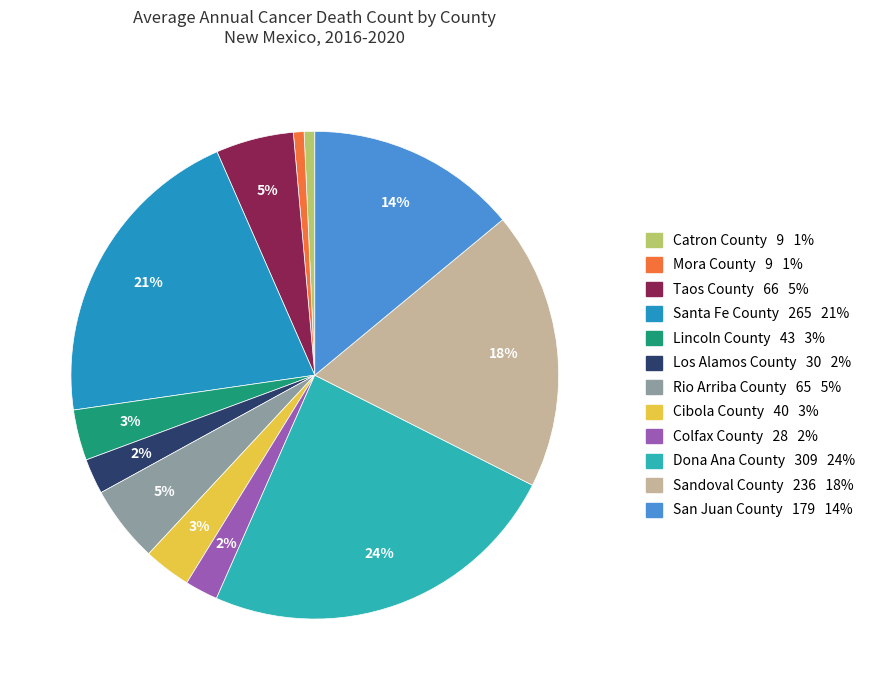

Approximately how many times larger is the value at Sandoval County compared to Catron County?

26.2